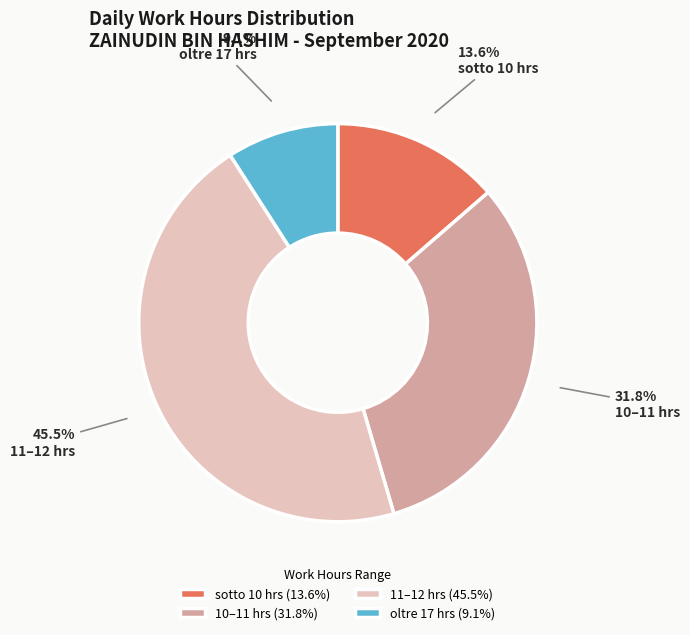

Is there any slice that represents more than half of the pie?

No